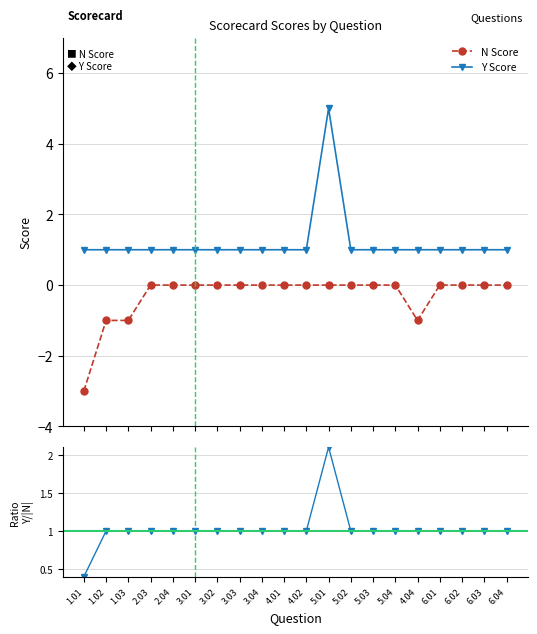

True or false: Ratio Y/|N| has more than 2 interior local peaks.

False